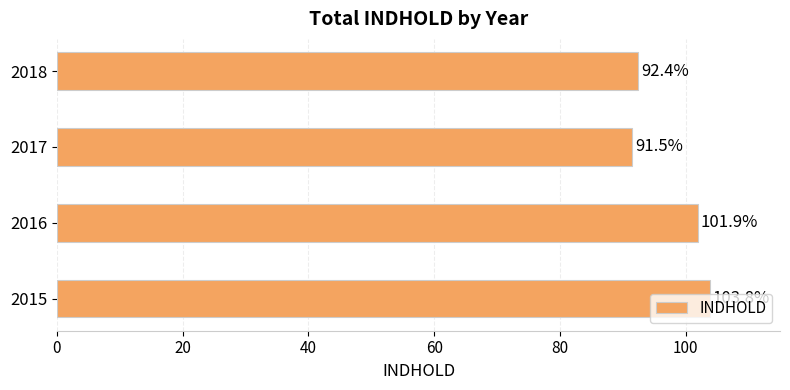

Rank the categories by value from highest to lowest.

2015, 2016, 2018, 2017